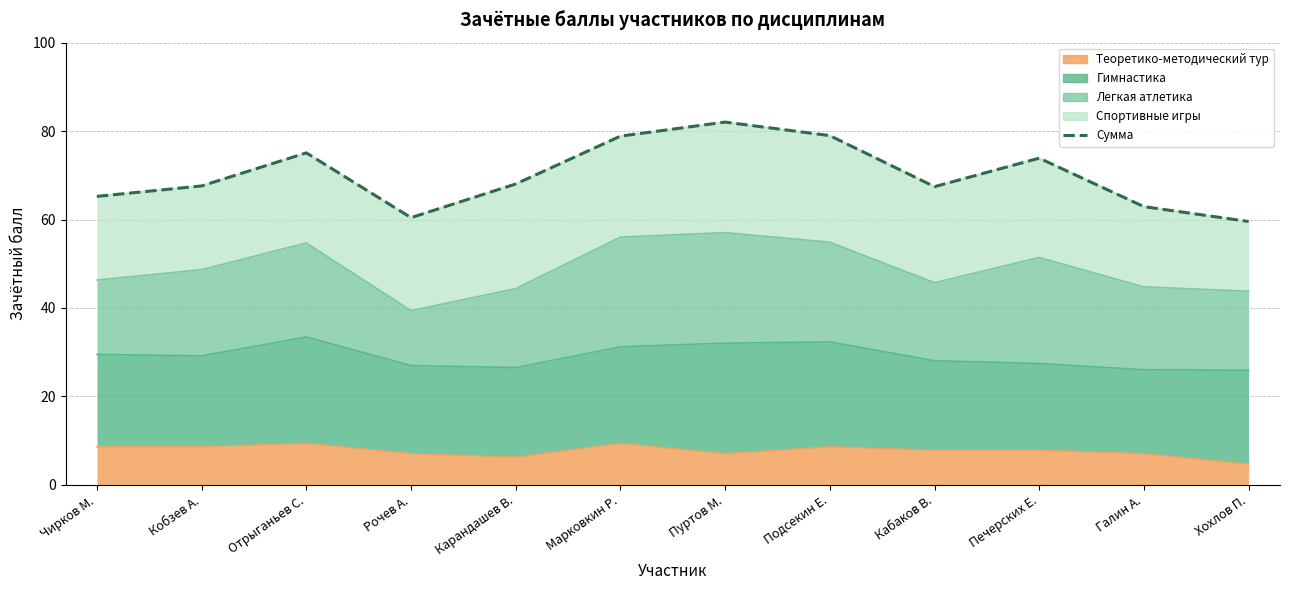

The value at Пуртов М. is 82.0. True or false?

True